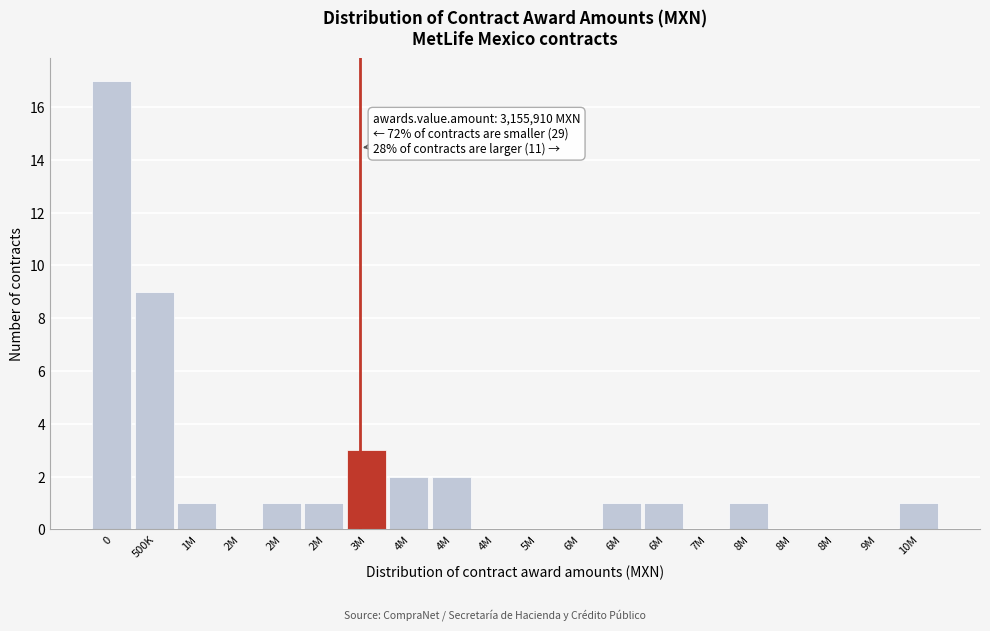

Count the number of categories in the chart.

20